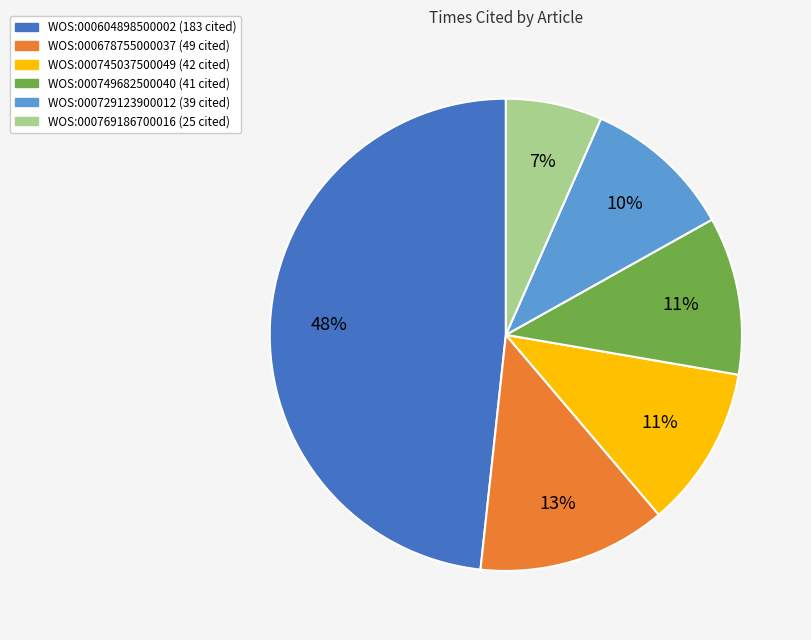

How many segments does this pie chart have?

6